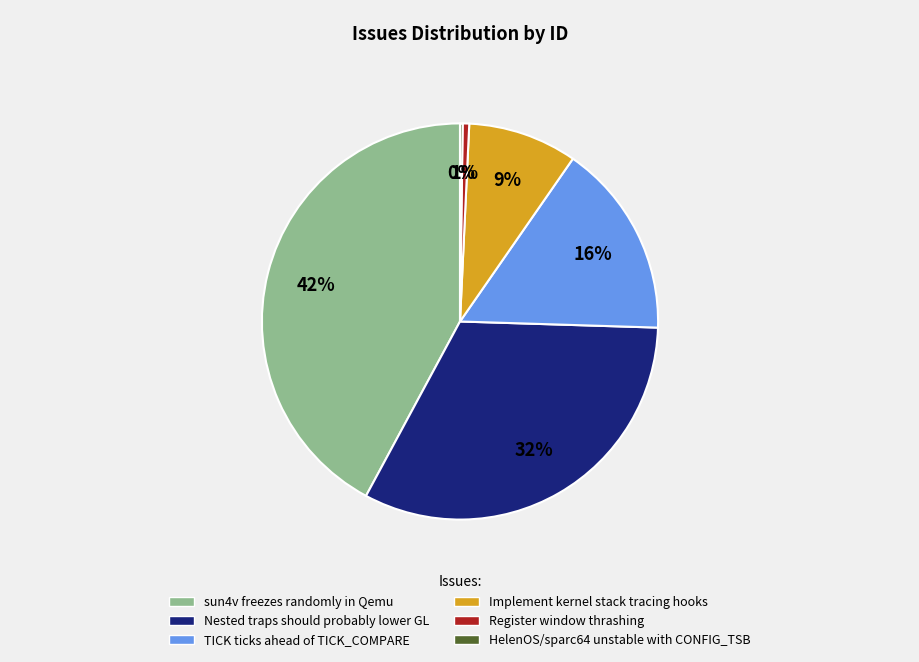

Does Nested traps should probably lower GL represent more than half of the total?

No